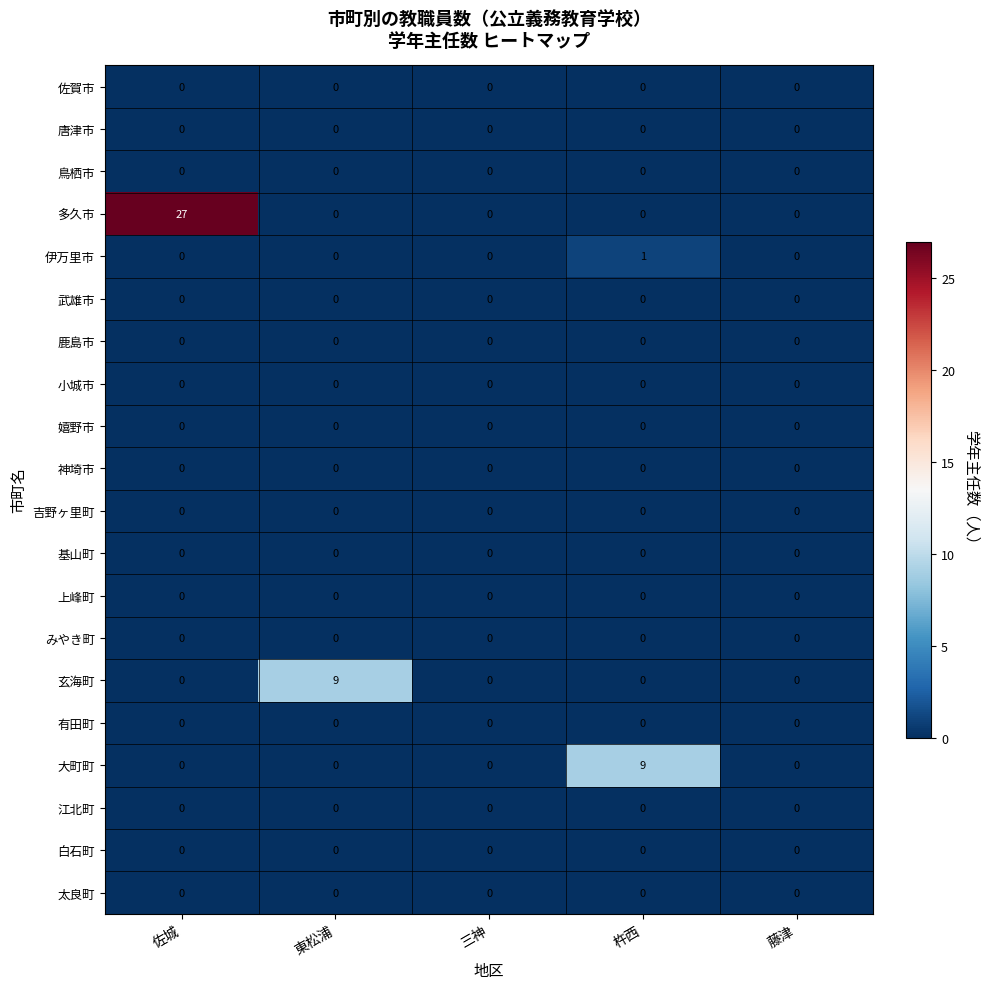

What is the maximum value shown in the chart?

27